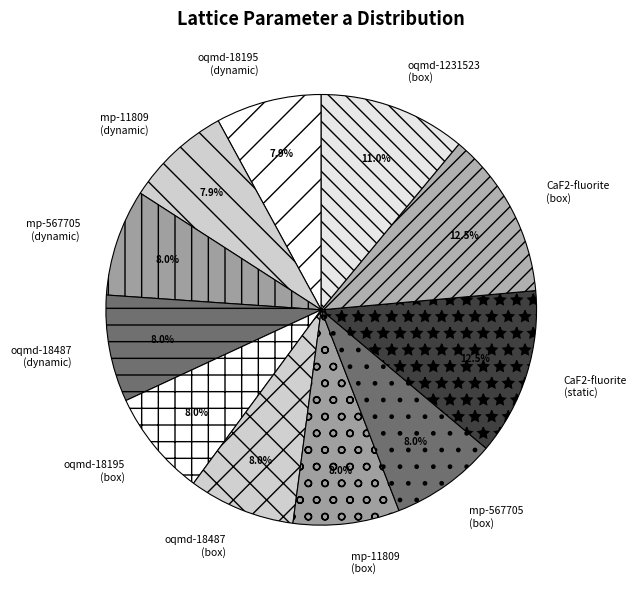

How much of the chart is everything except CaF2-fluorite (static)?

87.5%